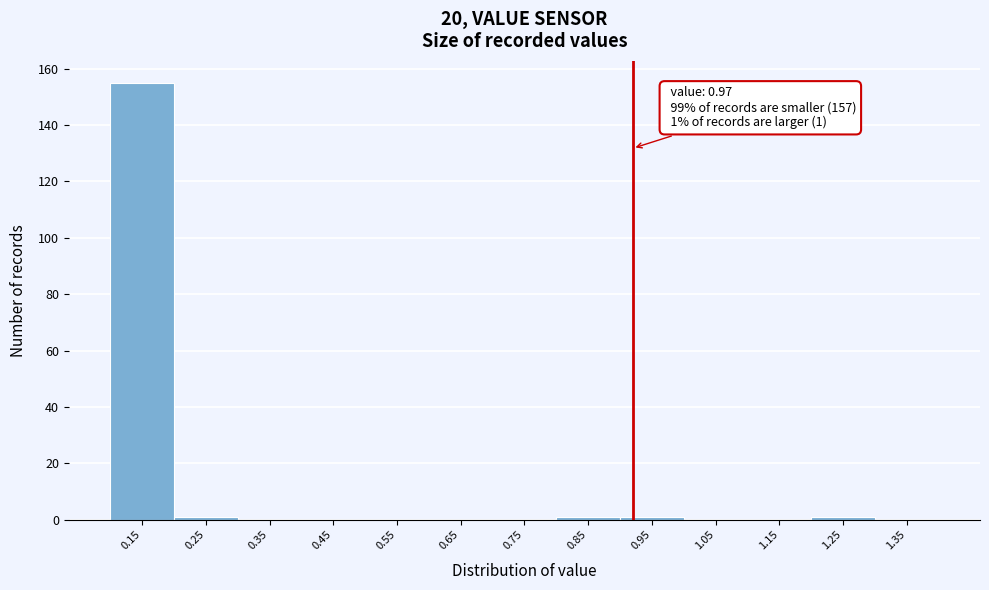

Reading left to right, what are all the values shown in this chart?

0.15=155	0.25=1	0.35=0	0.45=0	0.55=0	0.65=0	0.75=0	0.85=1	0.95=1	1.05=0	1.15=0	1.25=1	1.35=0